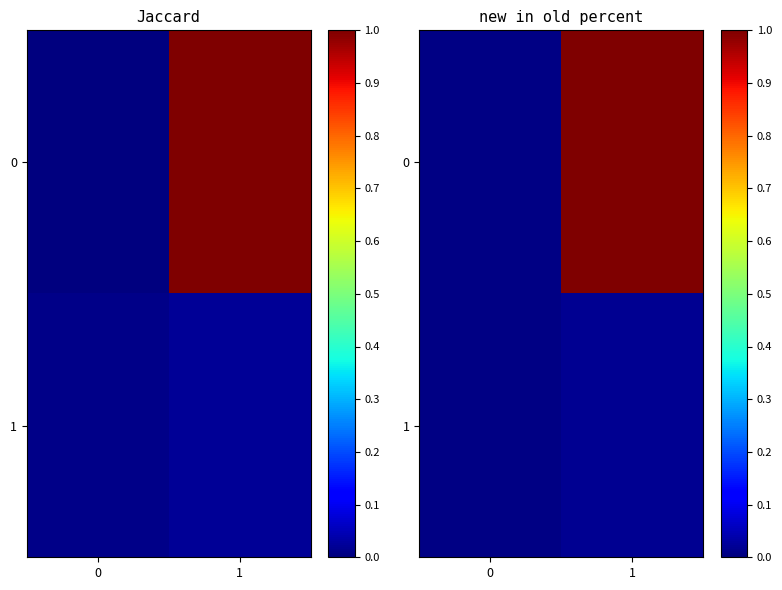

The value of 0 at 0 is 0.0. True or false?

True